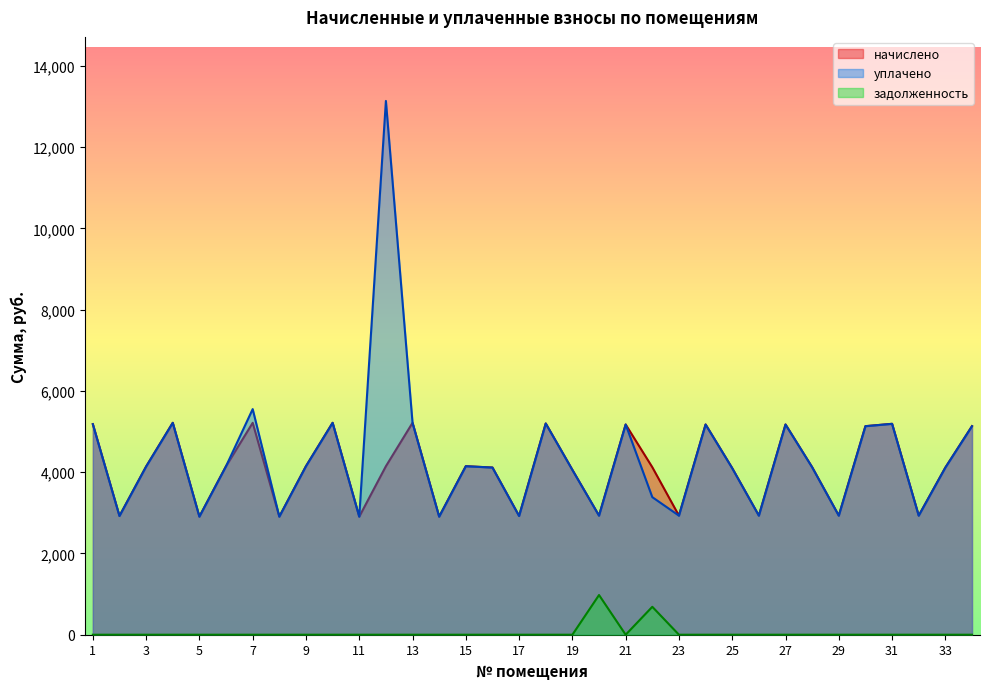

Is the value of начислено at 15 greater than the value of уплачено at 7?

No